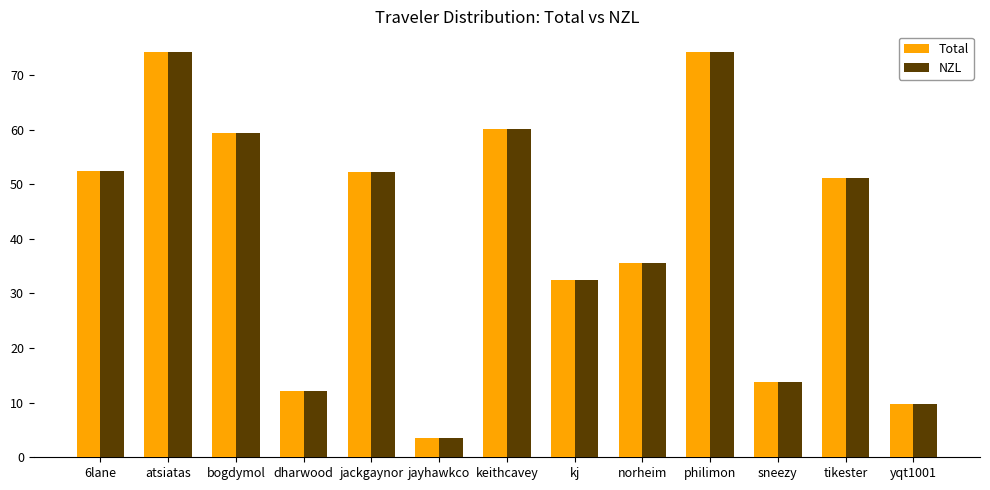

What is the difference between the second highest and second lowest values in the Total series?

64.4